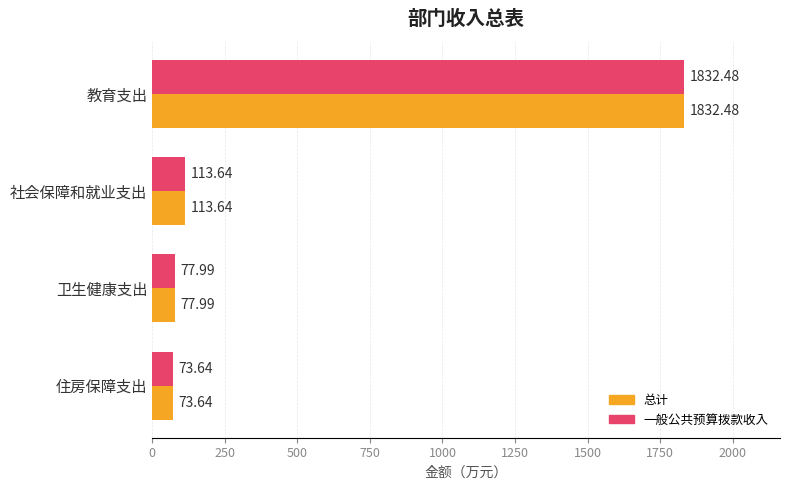

At how many categories does at least one series exceed 1466?

1